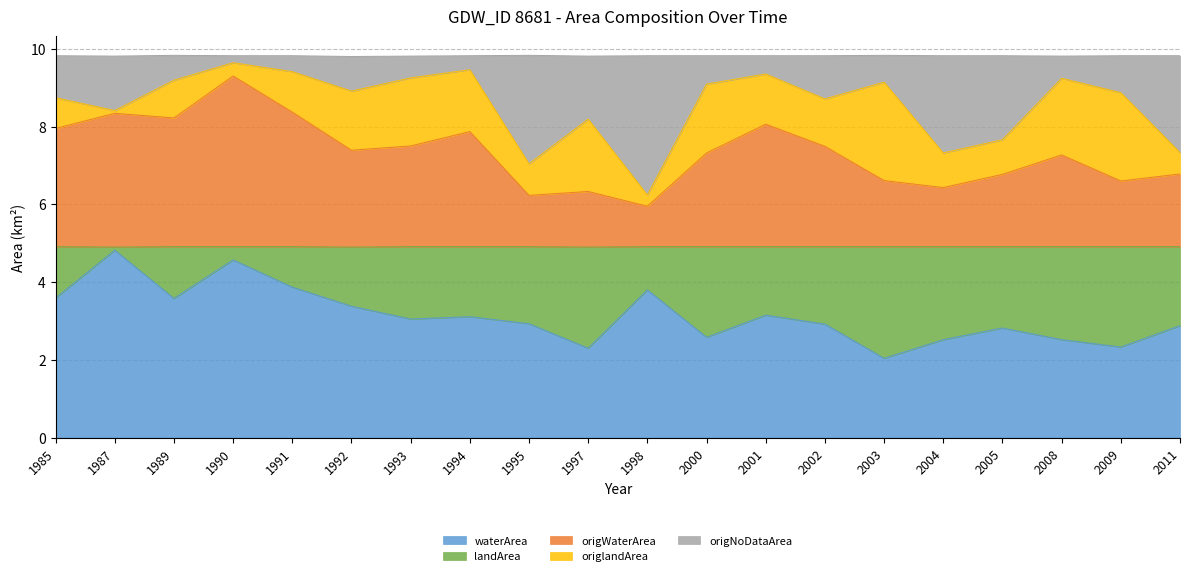

Which label corresponds to the largest value in the chart?

1990